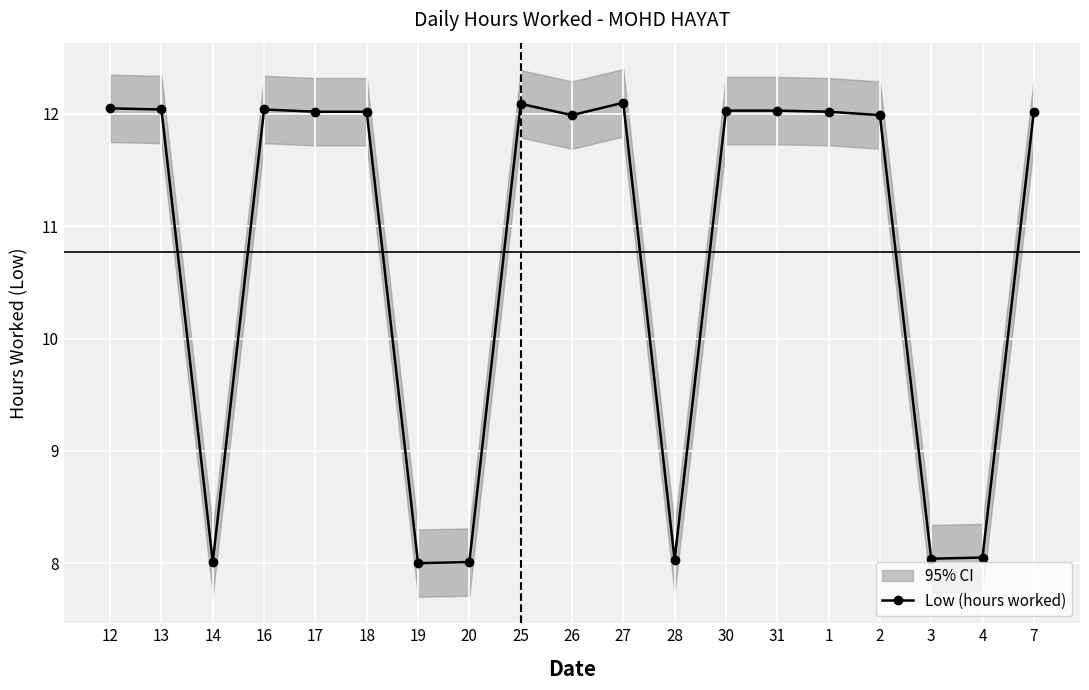

How many lines are shown in the chart?

1